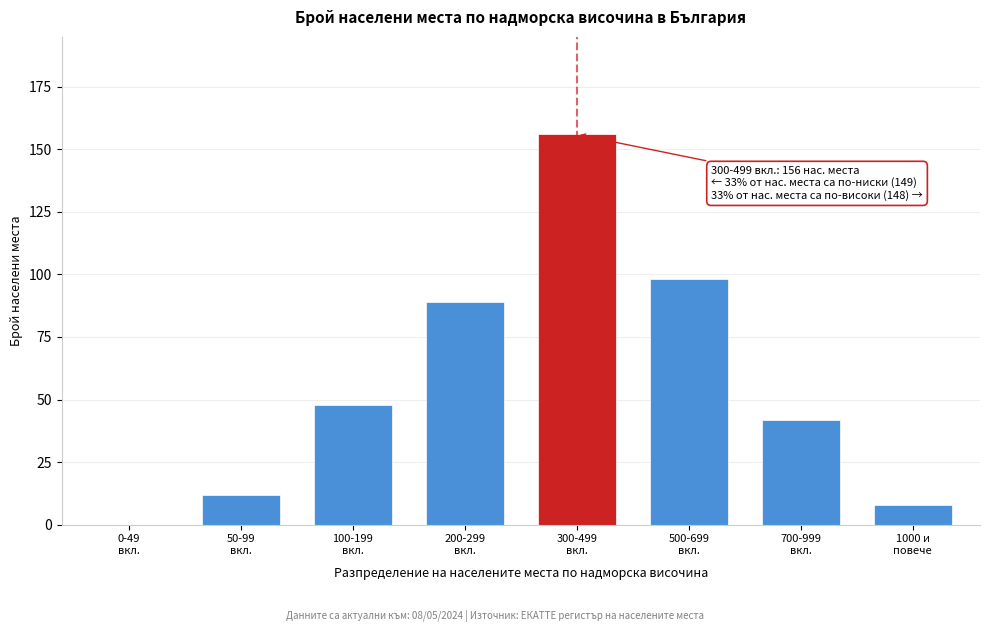

What is the sum of all values?

453